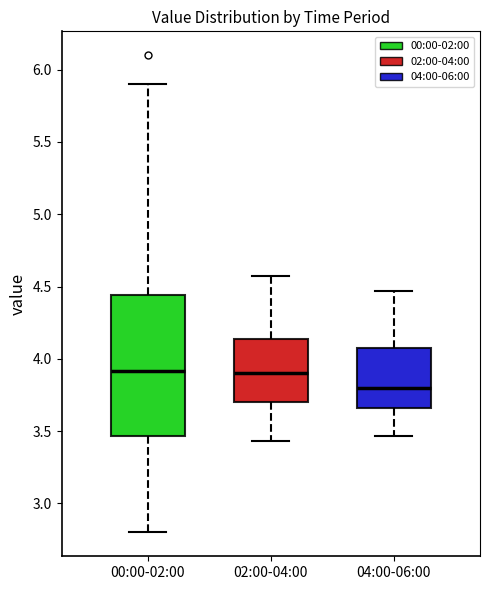

Reading left to right, read every box against the y-axis: the position of its median line, the range the box covers, and the ends of its whiskers. The values are not printed on the chart, so give them approximately, as read against the axis.

00:00-02:00: median 3.90, box 3.45 to 4.45, whiskers 2.80 to 5.90
02:00-04:00: median 3.90, box 3.70 to 4.15, whiskers 3.45 to 4.55
04:00-06:00: median 3.80, box 3.65 to 4.10, whiskers 3.45 to 4.45